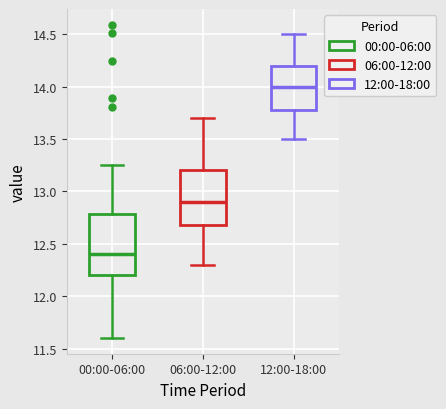

Reading left to right, read every box against the y-axis: the position of its median line, the range the box covers, and the ends of its whiskers. The values are not printed on the chart, so give them approximately, as read against the axis.

00:00-06:00: median 12.40, box 12.20 to 12.80, whiskers 11.60 to 13.25
06:00-12:00: median 12.90, box 12.70 to 13.20, whiskers 12.30 to 13.70
12:00-18:00: median 14.00, box 13.80 to 14.20, whiskers 13.50 to 14.50